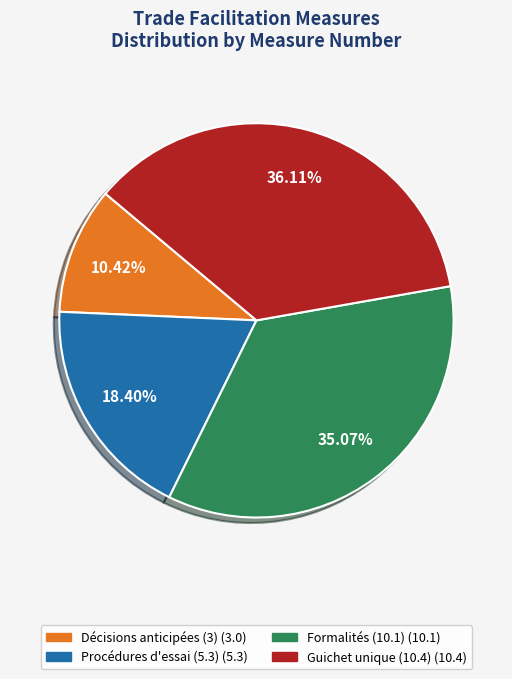

What is the ratio of the value at Décisions anticipées (3) to the value at Guichet unique (10.4)?

0.3